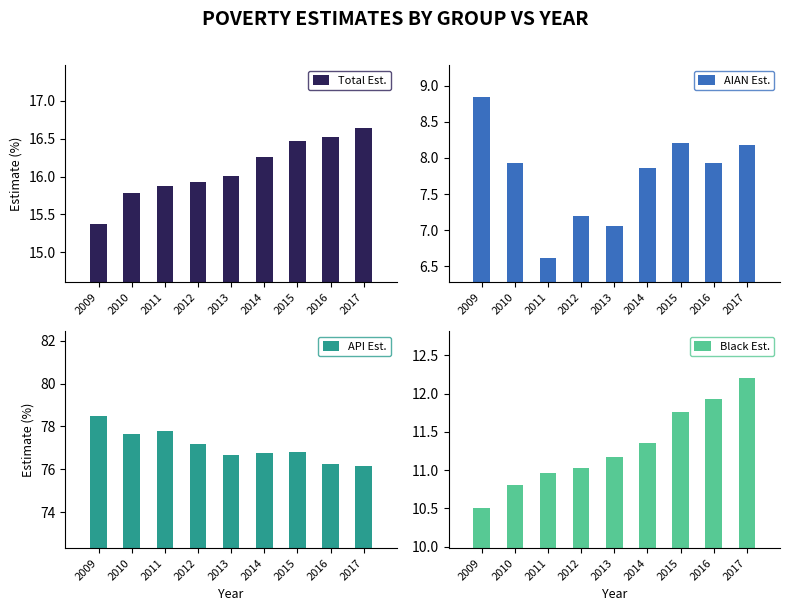

At which label is Total Est. closest to 16?

2013